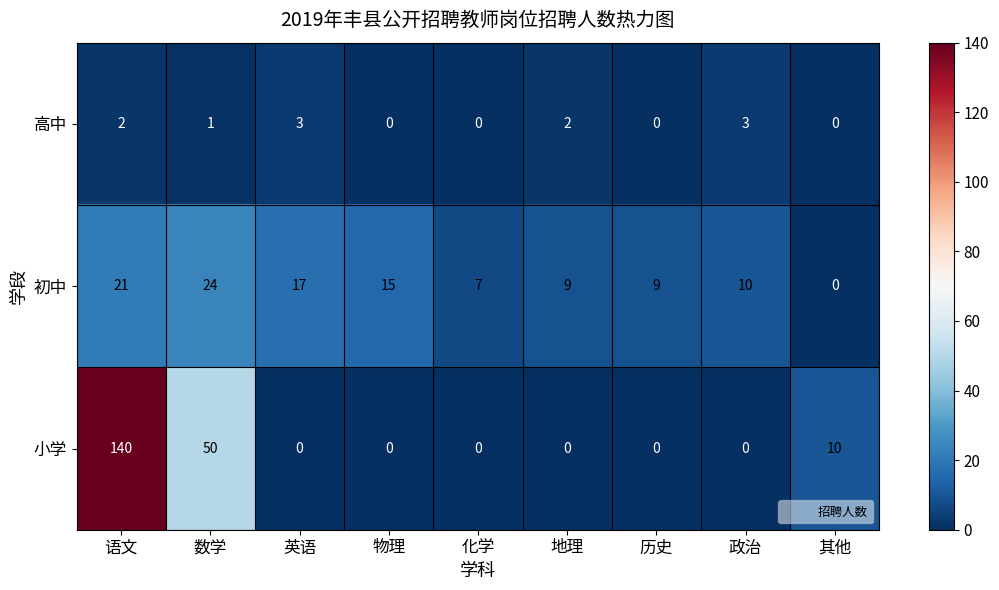

Reading left to right, transcribe all the data shown in this chart.

高中: 语文=2	数学=1	英语=3	物理=0	化学=0	地理=2	历史=0	政治=3	其他=0
初中: 语文=21	数学=24	英语=17	物理=15	化学=7	地理=9	历史=9	政治=10	其他=0
小学: 语文=140	数学=50	英语=0	物理=0	化学=0	地理=0	历史=0	政治=0	其他=10